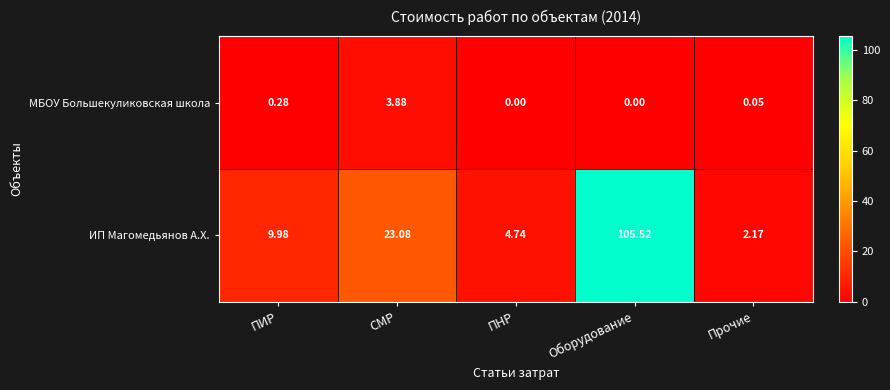

Which category has the highest value in the ИП Магомедьянов А.Х. series?

Оборудование